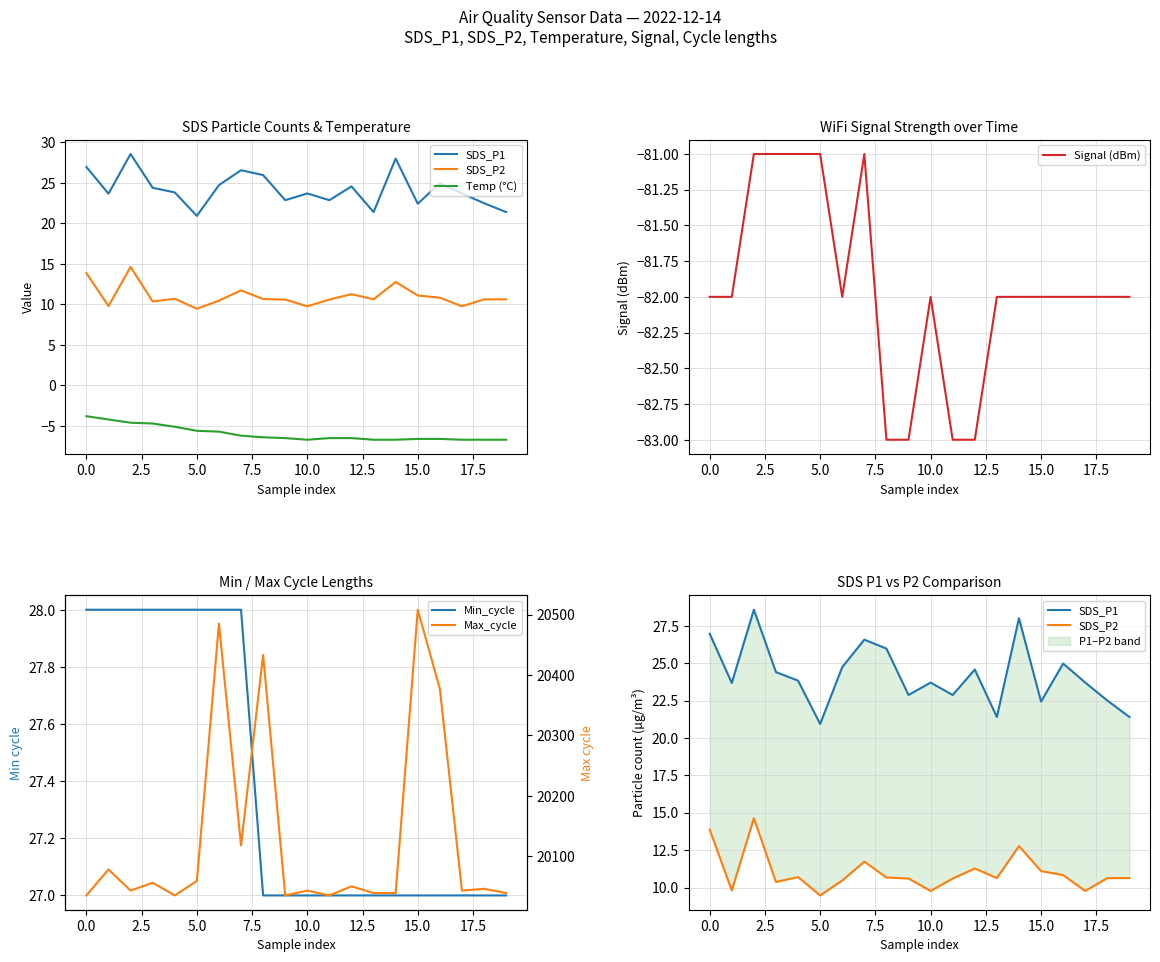

Which series has the largest total across all categories?

Max_cycle